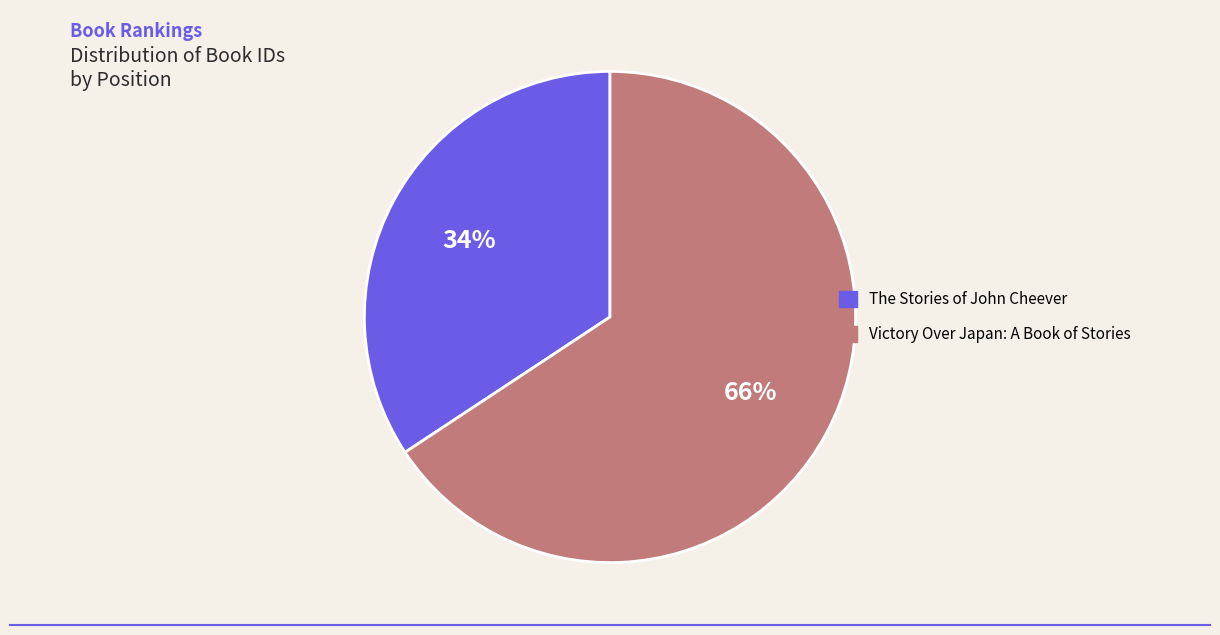

Does any single category account for the majority?

Yes